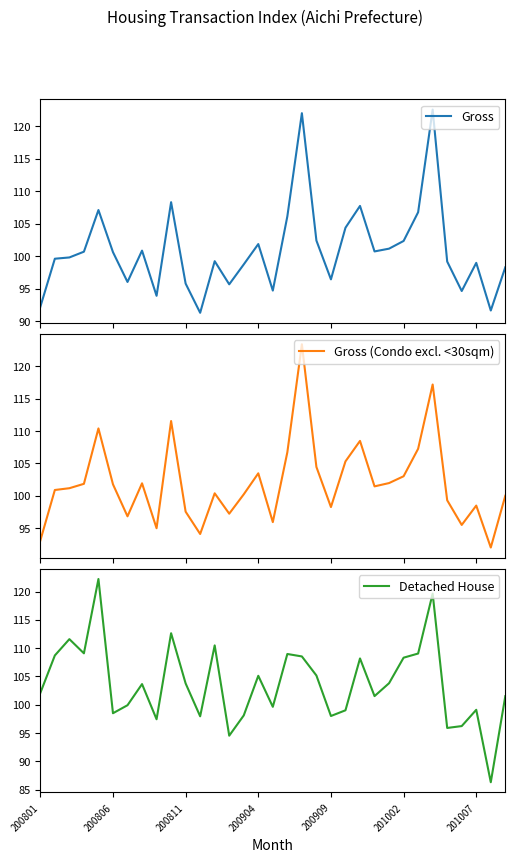

Rank the series at 7 from lowest to highest value.

Gross, Gross (Condo excl. <30sqm), Detached House